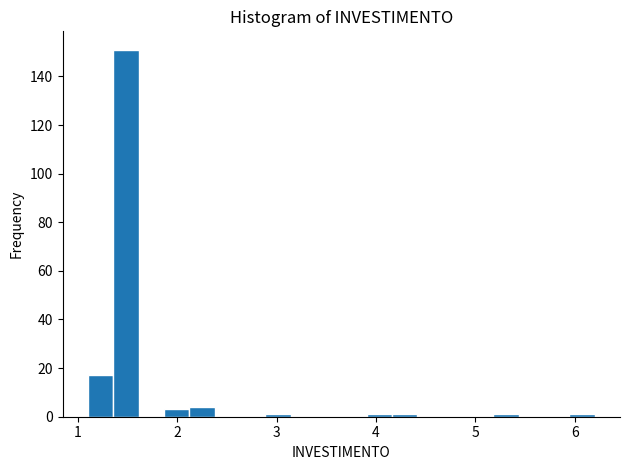

Around what value on the x-axis is the tallest bar? Give the approximate position of its centre, as read against the axis.

1.5